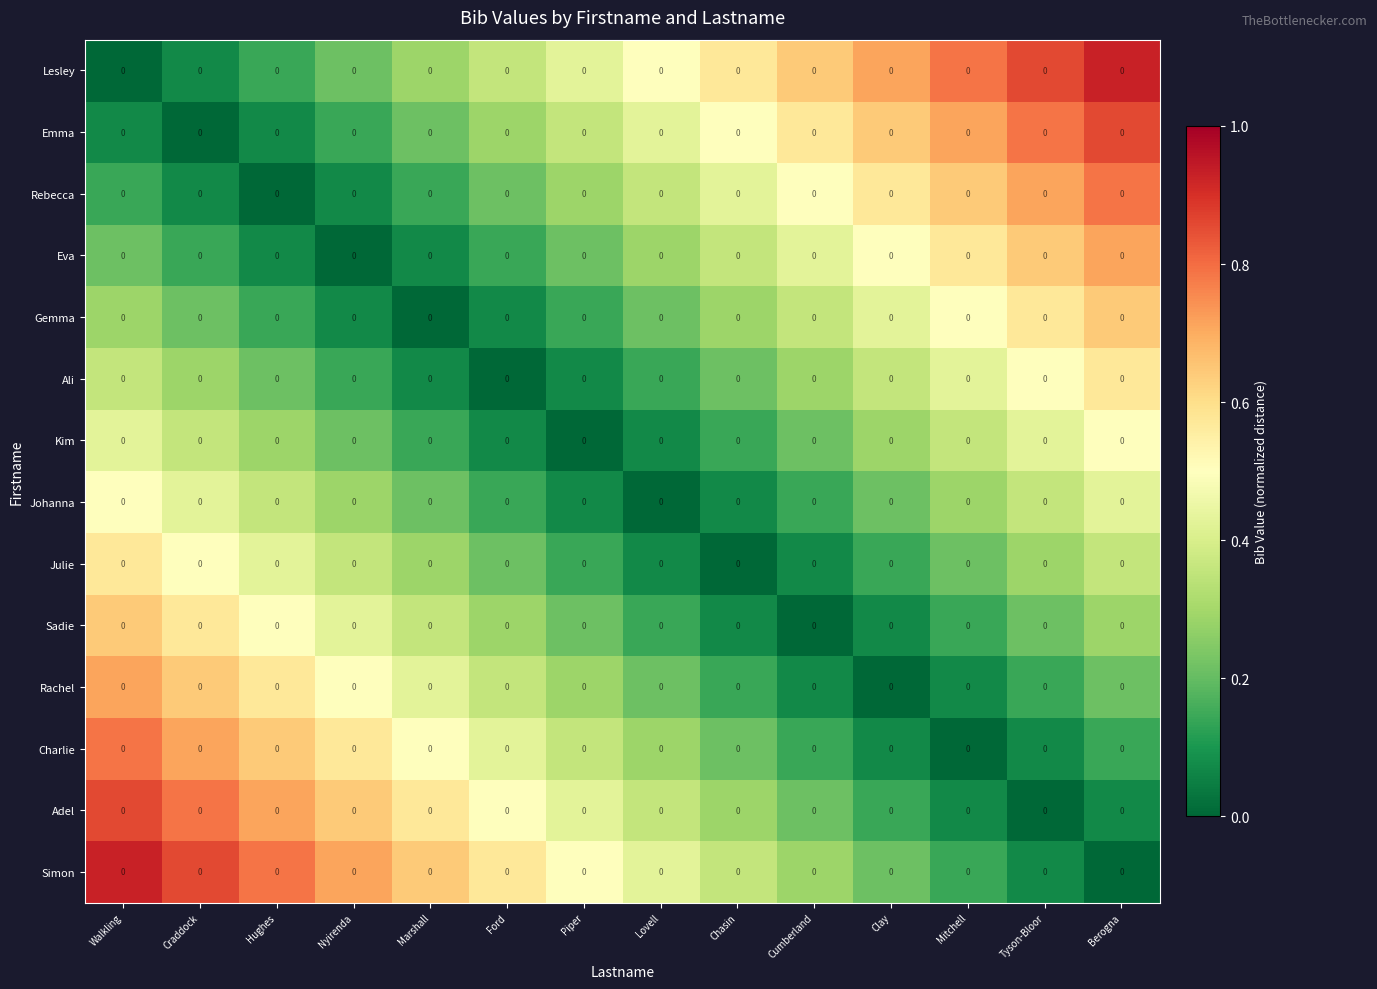

How many categories are shown in the chart?

14